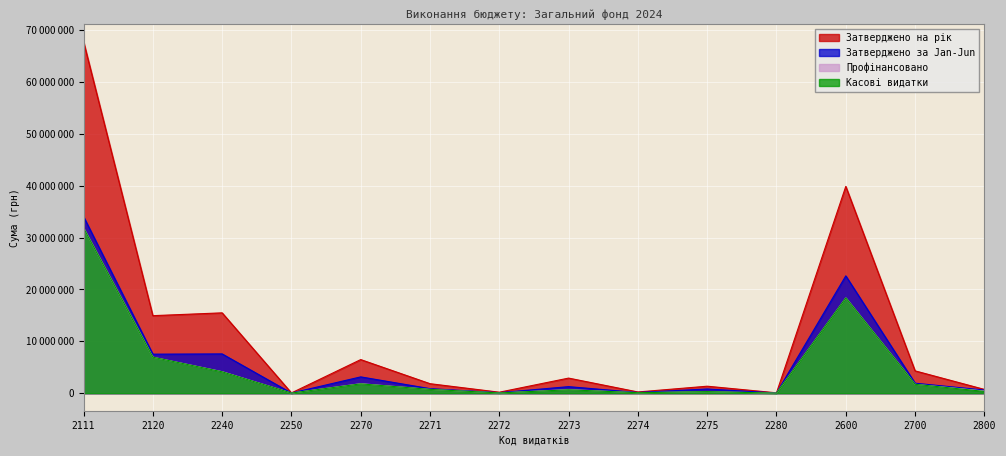

At 2120, list the series in order from smallest to largest.

Касові видатки, Профінансовано, Затверджено за Jan-Jun, Затверджено на рік